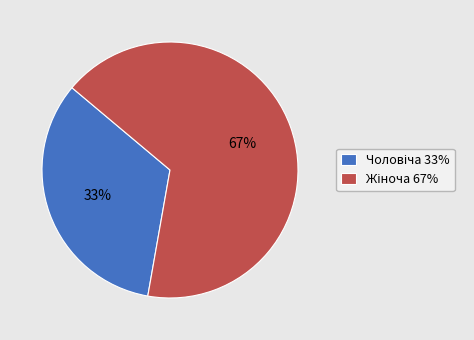

Is there a majority slice in this chart?

Yes